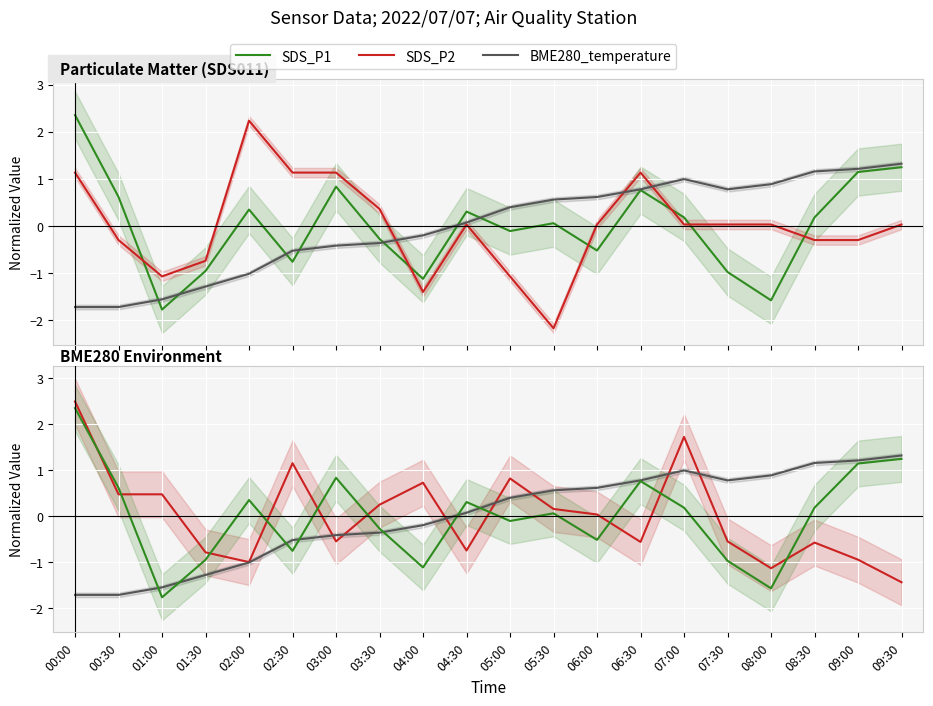

Reading left to right, what are all the values shown in this chart?

SDS_P1: 2.4	0.6	-1.8	-1.0	0.3	-0.8	0.8	-0.3	-1.1	0.3	-0.1	0.1	-0.5	0.8	0.2	-1.0	-1.6	0.2	1.1	1.2
SDS_P2: 1.1	-0.3	-1.1	-0.7	2.2	1.1	1.1	0.4	-1.4	0.0	-1.1	-2.2	0.0	1.1	0.0	0.0	0.0	-0.3	-0.3	0.0
BME280_temperature: -1.7	-1.7	-1.6	-1.3	-1.0	-0.5	-0.4	-0.4	-0.2	0.1	0.4	0.6	0.6	0.8	1.0	0.8	0.9	1.2	1.2	1.3
BME280_humidity: 2.5	0.5	0.5	-0.8	-1.0	1.2	-0.6	0.2	0.7	-0.7	0.8	0.2	0.0	-0.6	1.7	-0.6	-1.1	-0.6	-0.9	-1.4